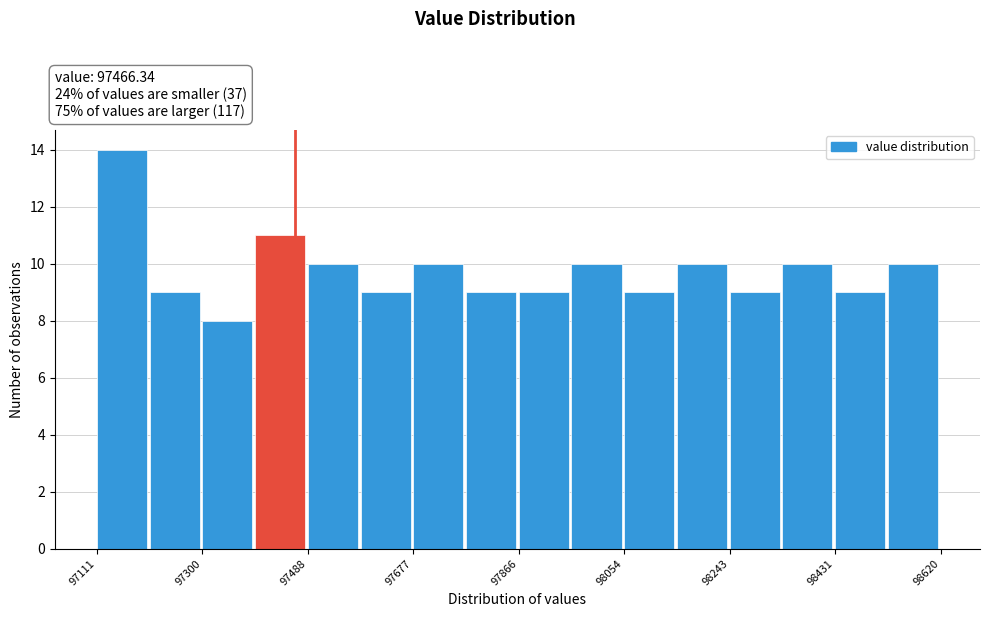

How tall is the bar that spans 97960 to 98060 on the x-axis? Neither the bar edges nor the heights are printed on the chart, so give them approximately, as read against the axes.

10